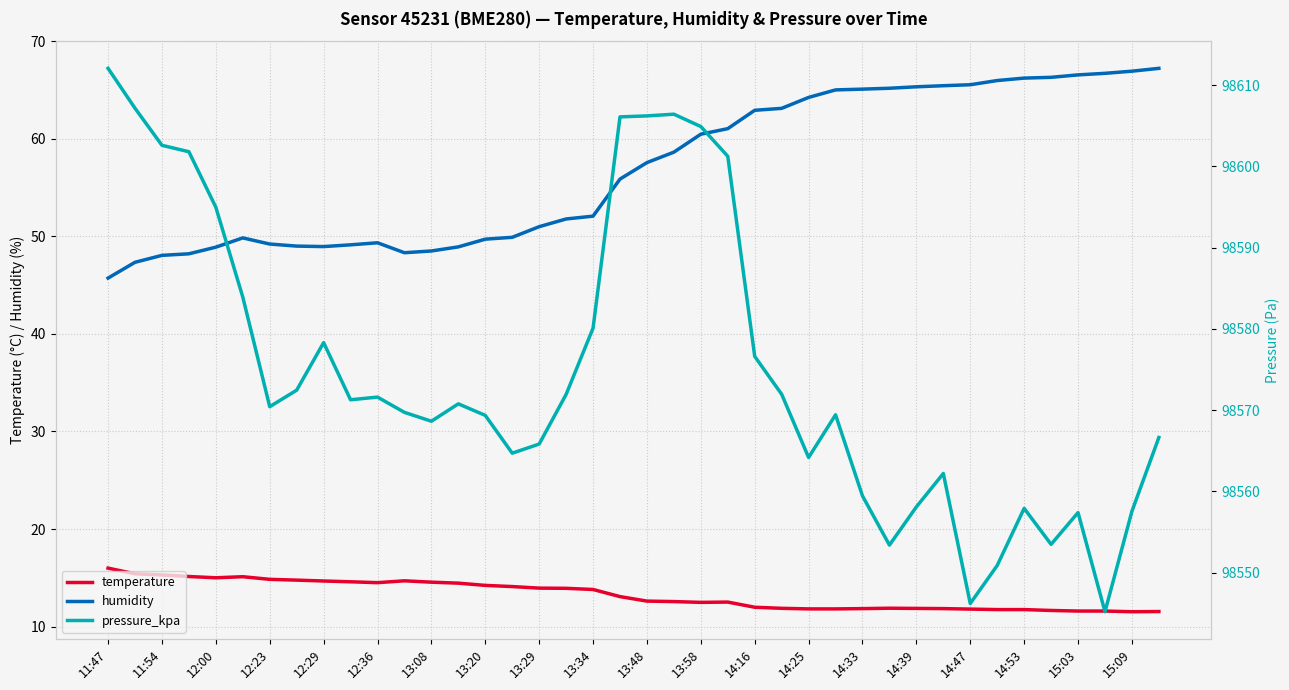

True or false: temperature and pressure_kpa cross at least once.

False